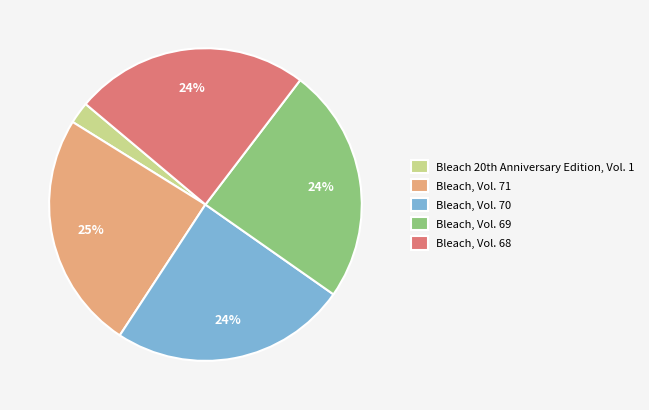

To the nearest percent, what is the average slice percentage?

20%